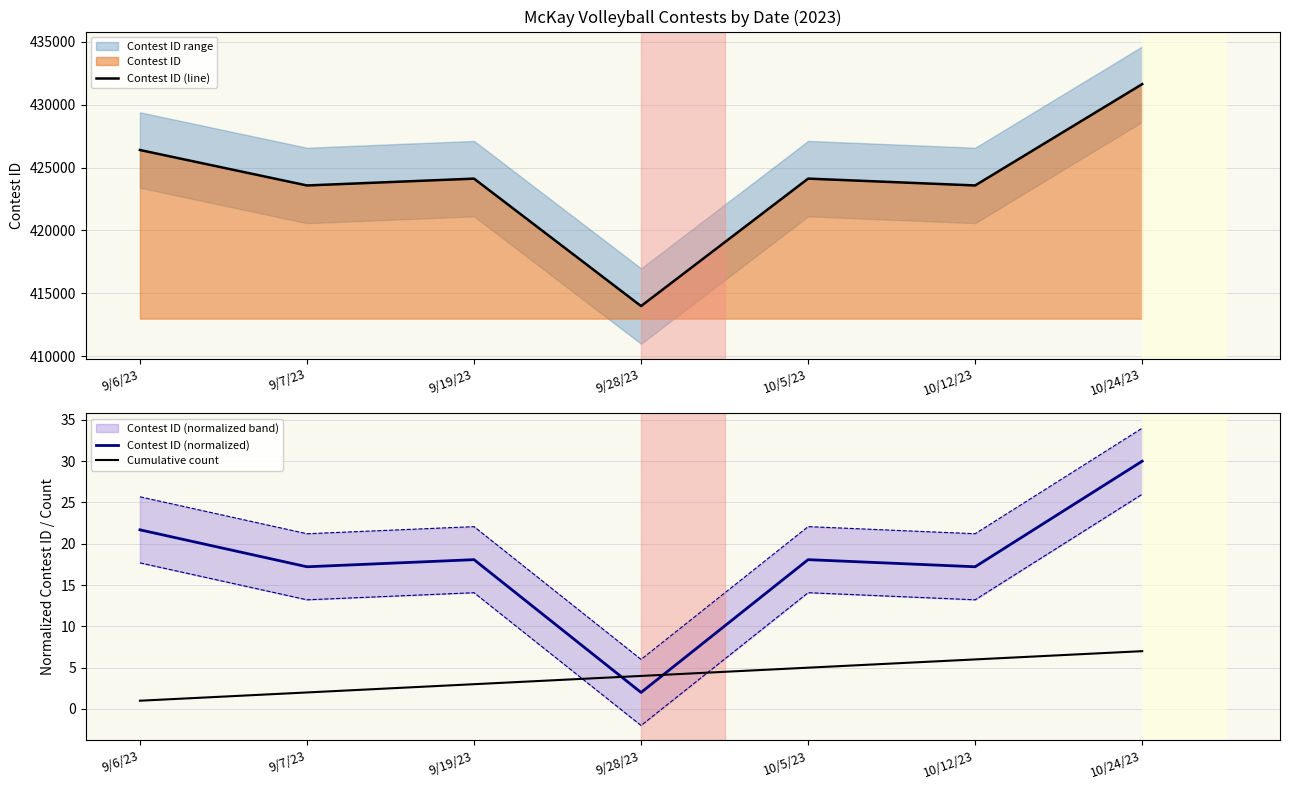

What is the label of the 3rd point from the left?

9/19/23